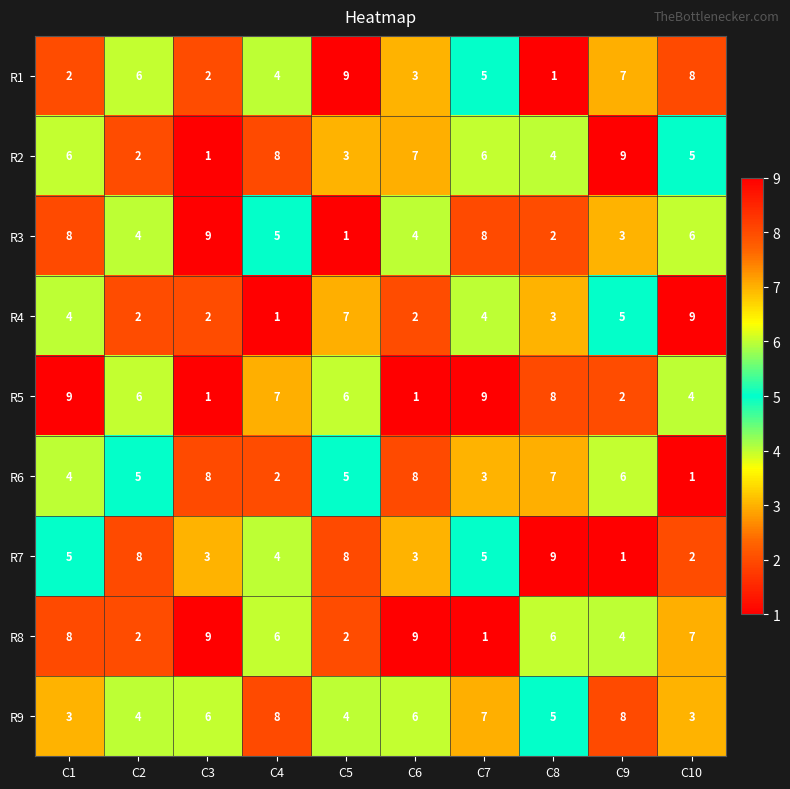

What is the maximum value for R6?

8